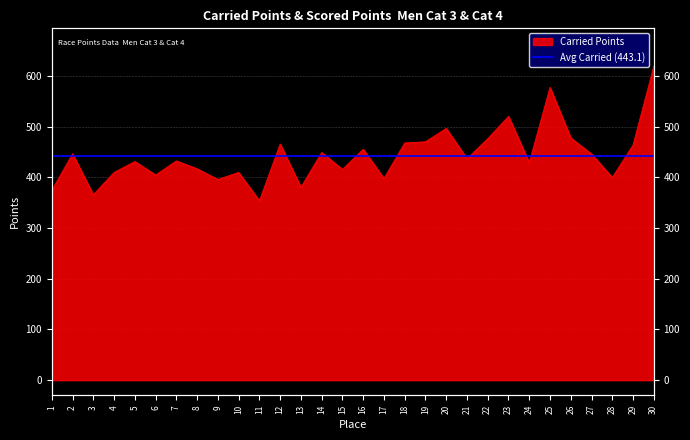

The chart shows a value of 167.5 at 26. True or false?

False